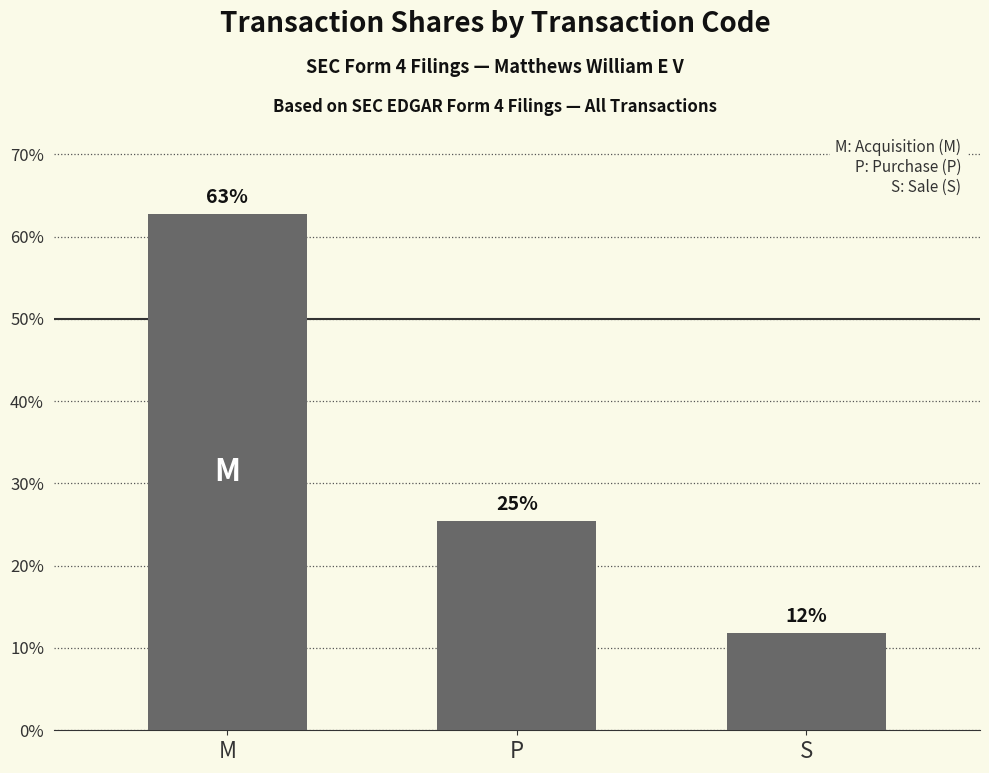

Read the value at M.

62.7